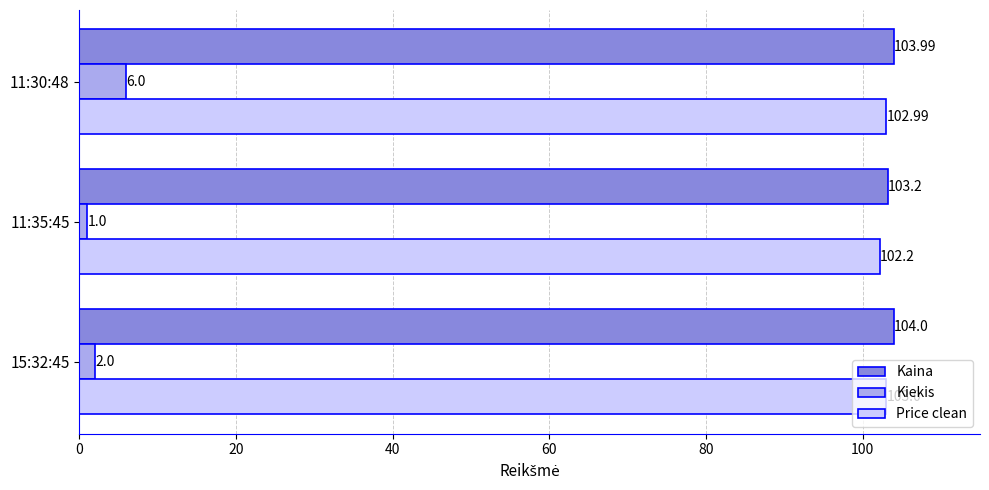

List the series in order of their peak value, highest first.

Kaina, Price clean, Kiekis